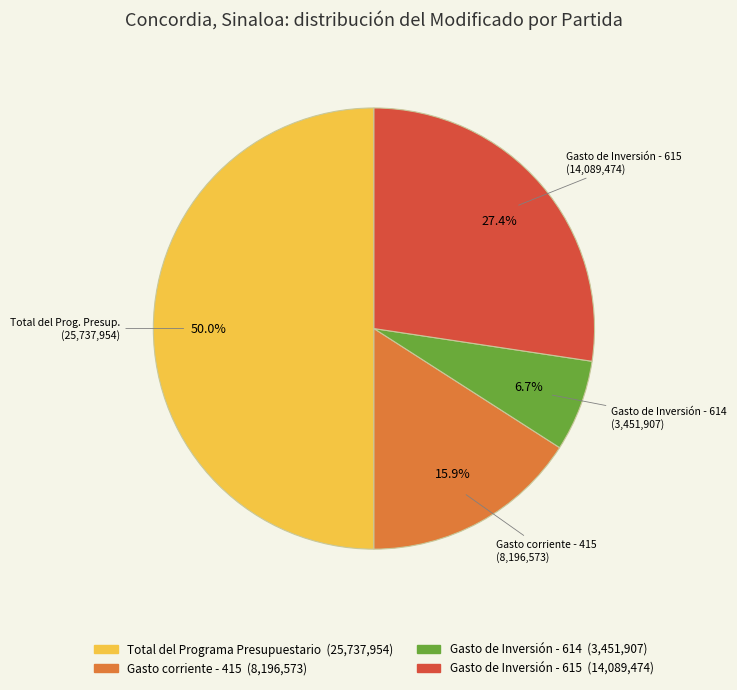

How many segments does this pie chart have?

4